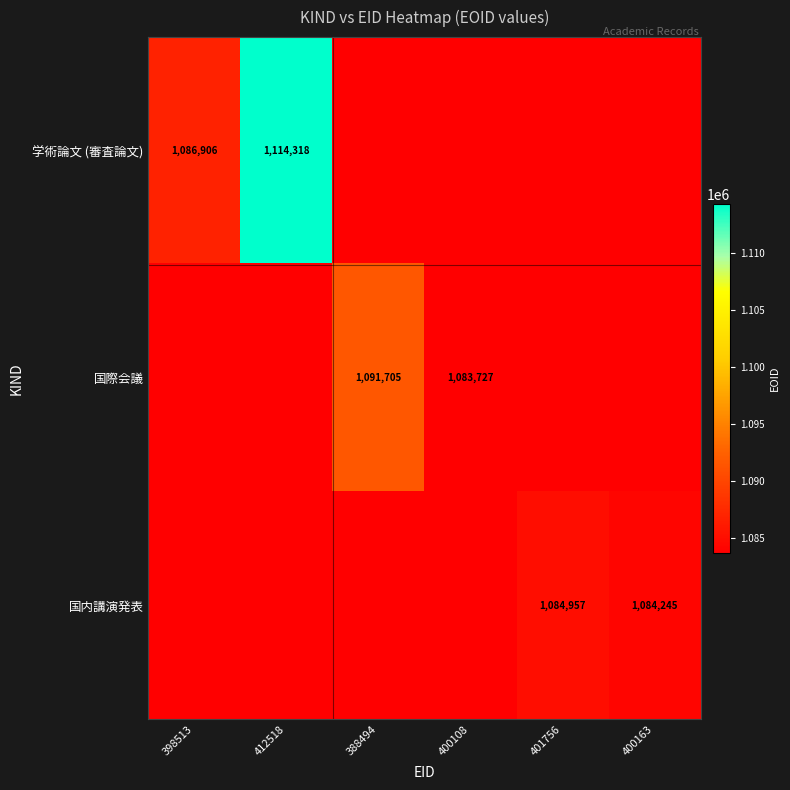

What is the minimum value shown in the chart?

1083727.0